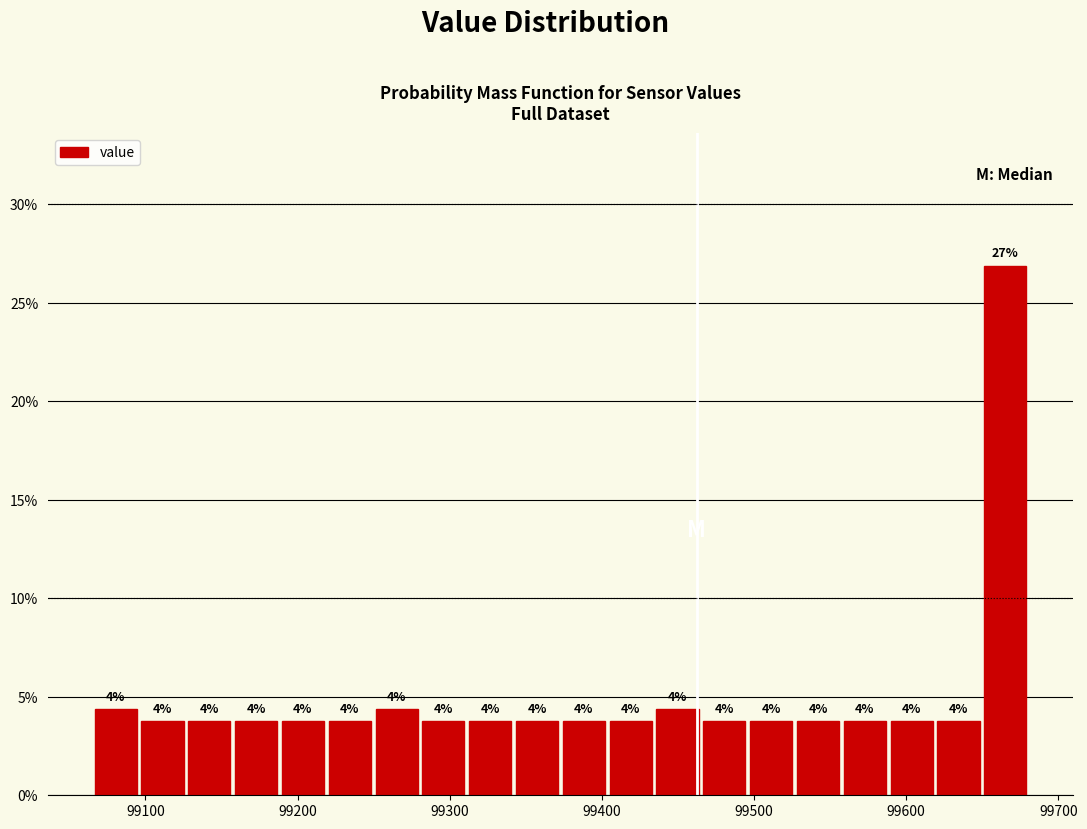

Read against the x-axis, roughly where is the centre of the tallest bar?

99670